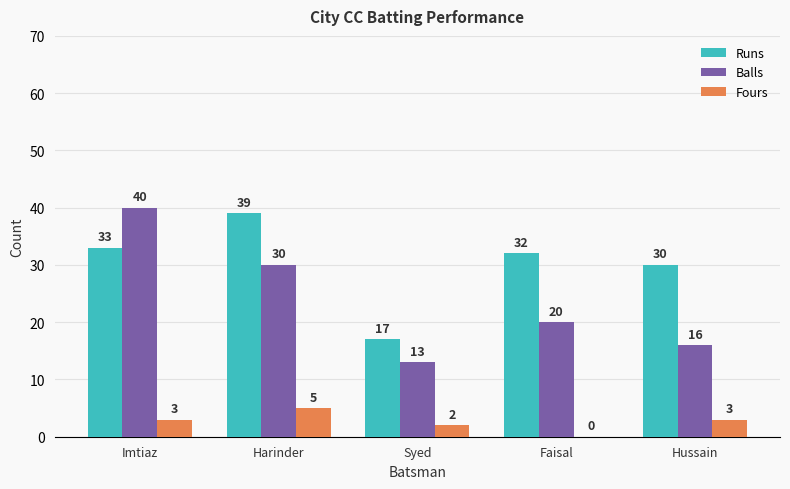

How many groups of bars are there?

5